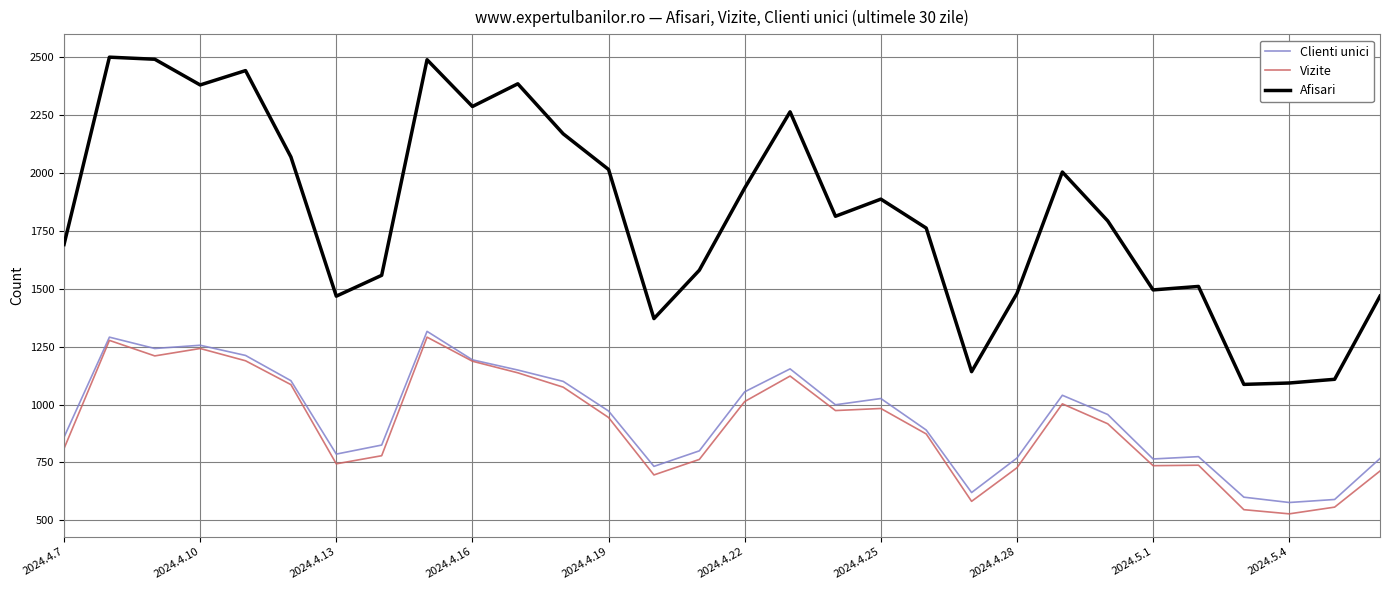

True or false: Clienti unici and Afisari intersect in this chart.

False